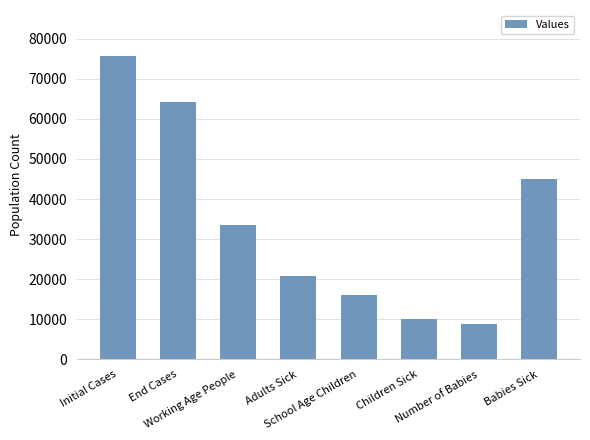

The chart shows a value of 10836.2 at Adults Sick. True or false?

False